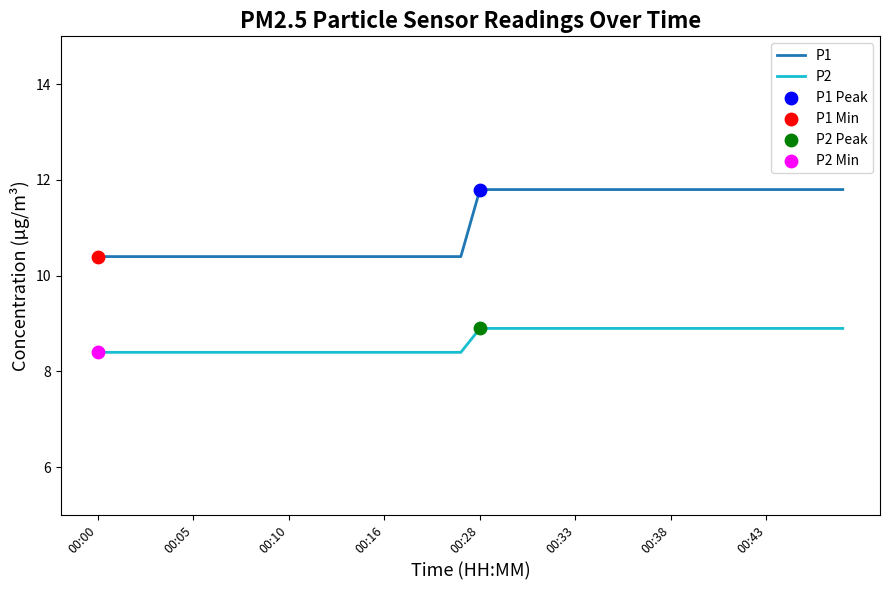

Which series has the largest total across all categories?

P1